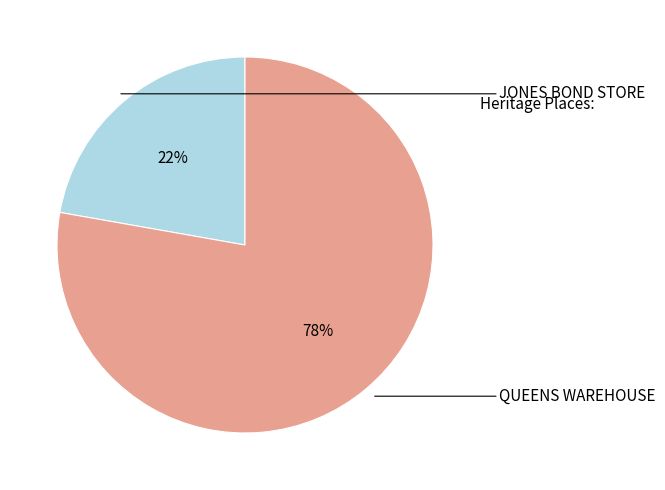

To the nearest percent, what is the difference between the largest and smallest slice percentages?

56%